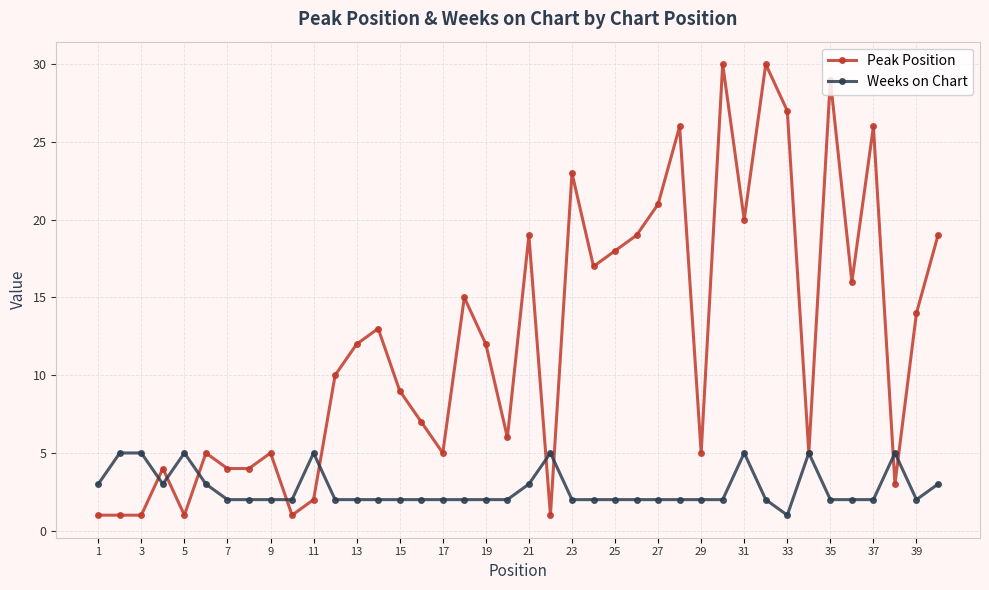

Which series has the largest range (max minus min)?

Peak Position